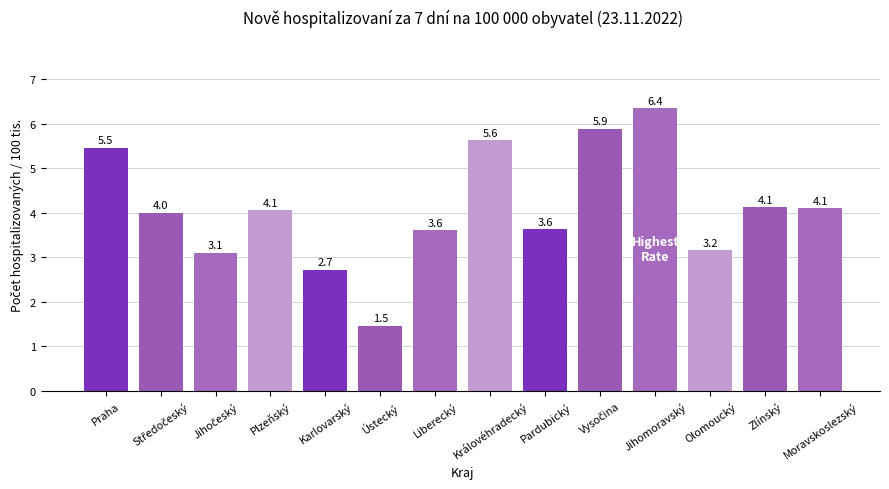

Does the chart contain stacked bars?

No